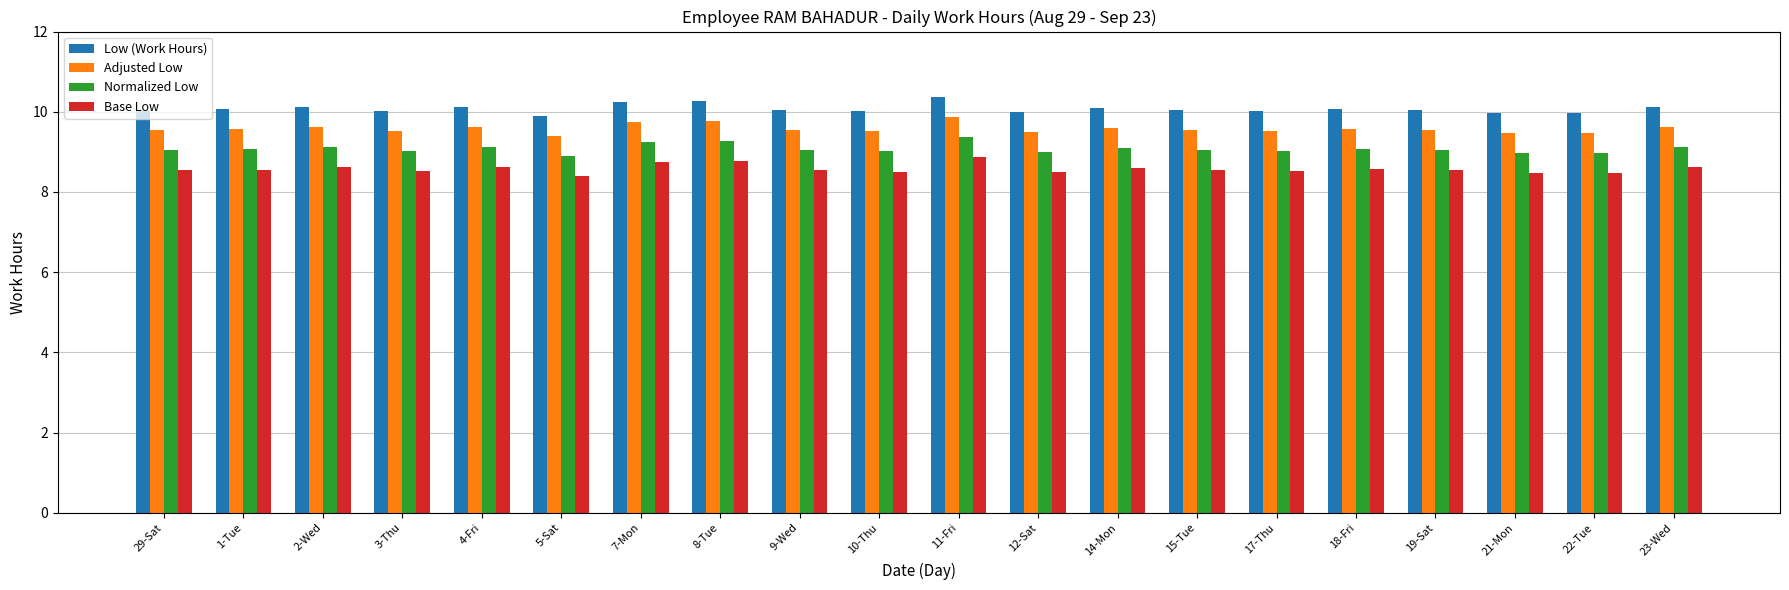

At how many categories does at least one series exceed 9?

20